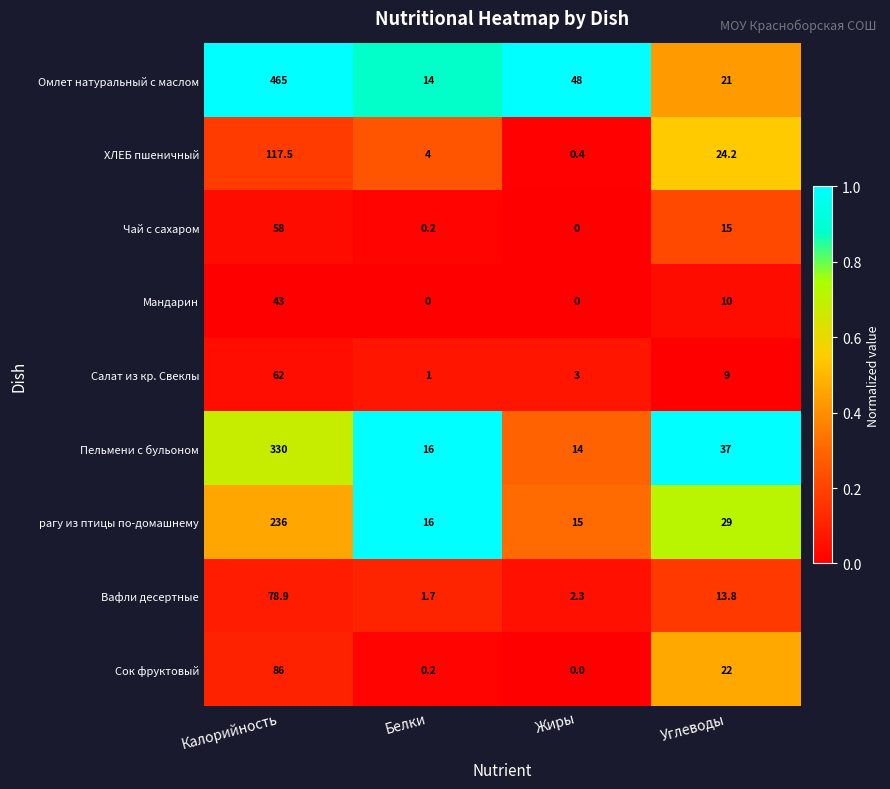

The value of Сок фруктовый at Углеводы is 22.0. True or false?

True